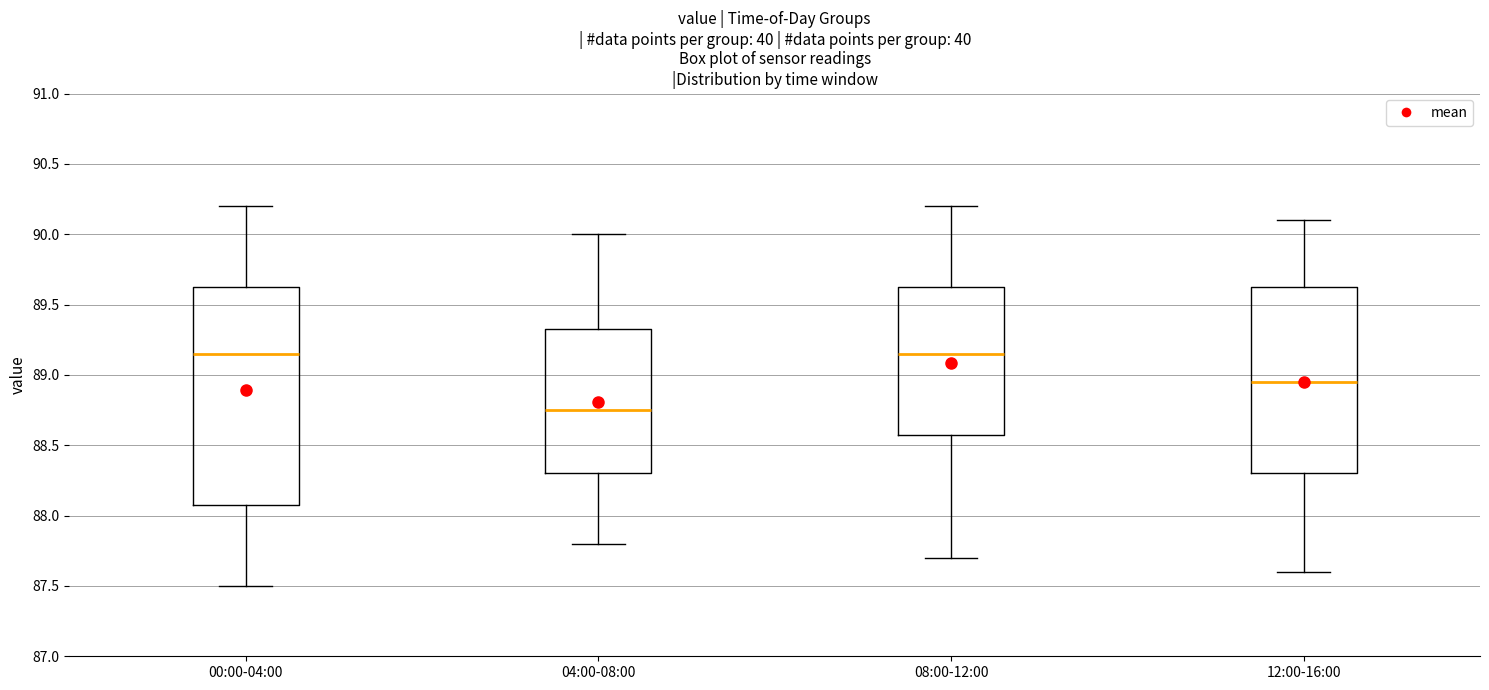

Where does the median line of the box for 04:00-08:00 sit on the y-axis? The values are not printed on the chart, so give them approximately, as read against the axis.

88.75